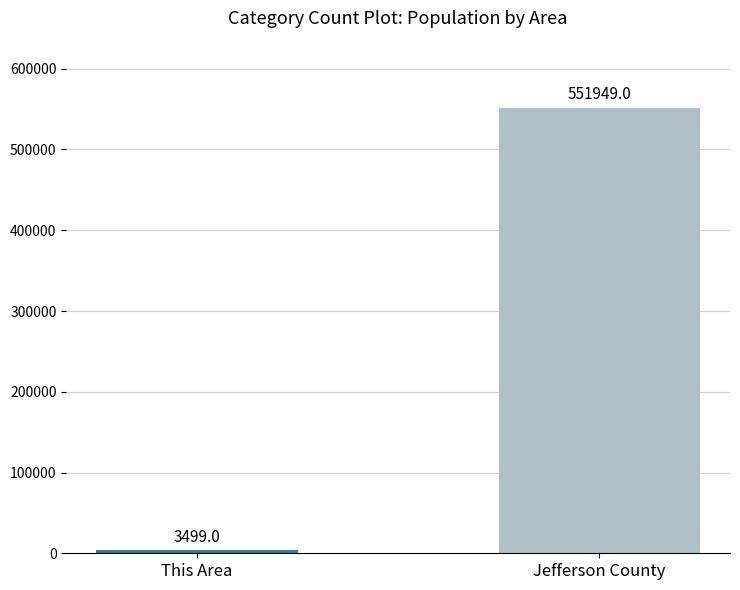

What is the value of the 2nd bar from the left?

551949